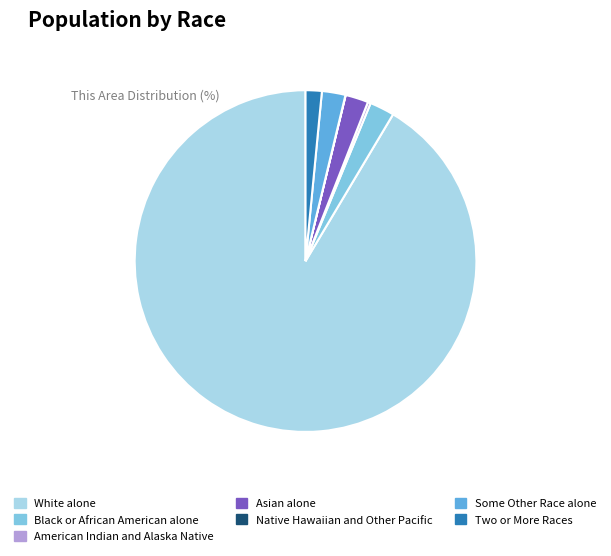

Which category has the biggest portion of the pie?

White alone